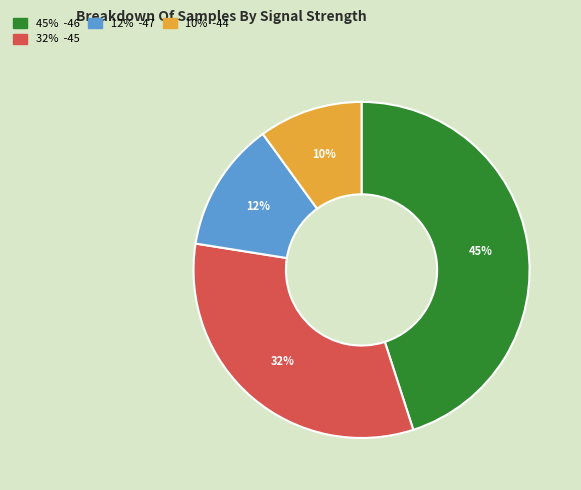

Is there a majority slice in this chart?

No